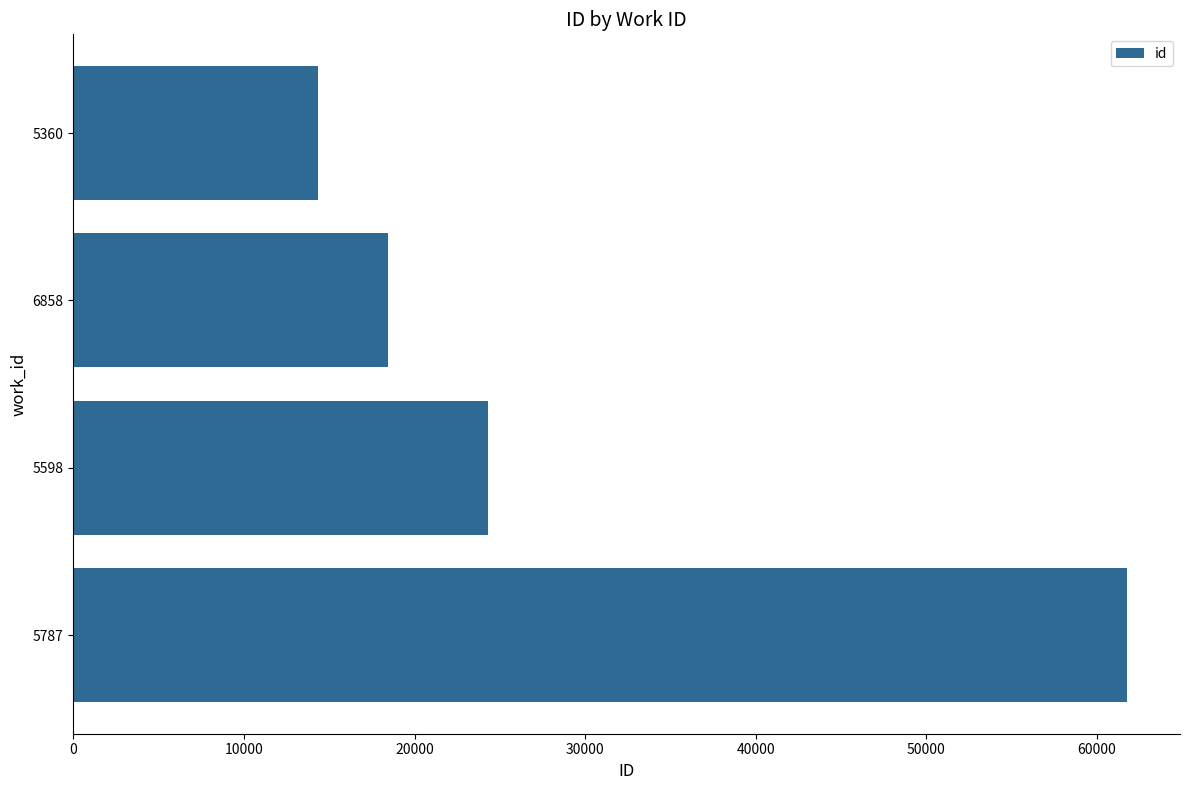

Is it true that the value at 6858 is 8410?

False